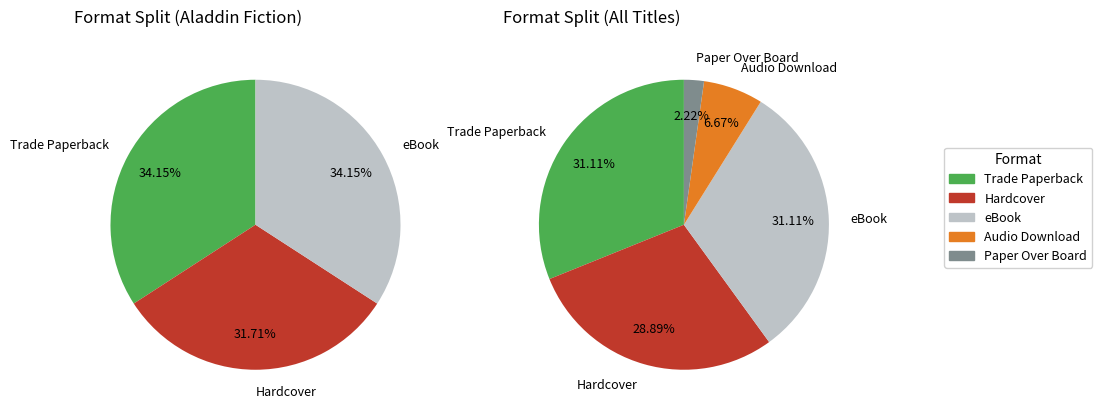

What is the largest slice in the pie chart?

Trade Paperback